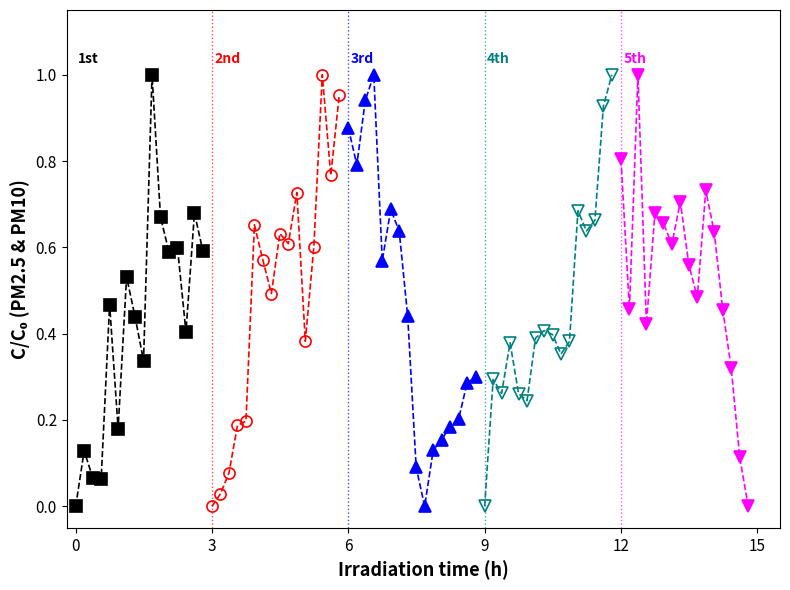

Reading right to left, extract all data points from this chart.

1st: 0.6	0.7	0.4	0.6	0.6	0.7	1.0	0.3	0.4	0.5	0.2	0.5	0.1	0.1	0.1	0.0
2nd: 1.0	0.8	1.0	0.6	0.4	0.7	0.6	0.6	0.5	0.6	0.7	0.2	0.2	0.1	0.0	0.0
3rd: 0.3	0.3	0.2	0.2	0.2	0.1	0.0	0.1	0.4	0.6	0.7	0.6	1.0	0.9	0.8	0.9
4th: 1.0	0.9	0.7	0.6	0.7	0.4	0.4	0.4	0.4	0.4	0.2	0.3	0.4	0.3	0.3	0.0
5th: 0.0	0.1	0.3	0.5	0.6	0.7	0.5	0.6	0.7	0.6	0.7	0.7	0.4	1.0	0.5	0.8